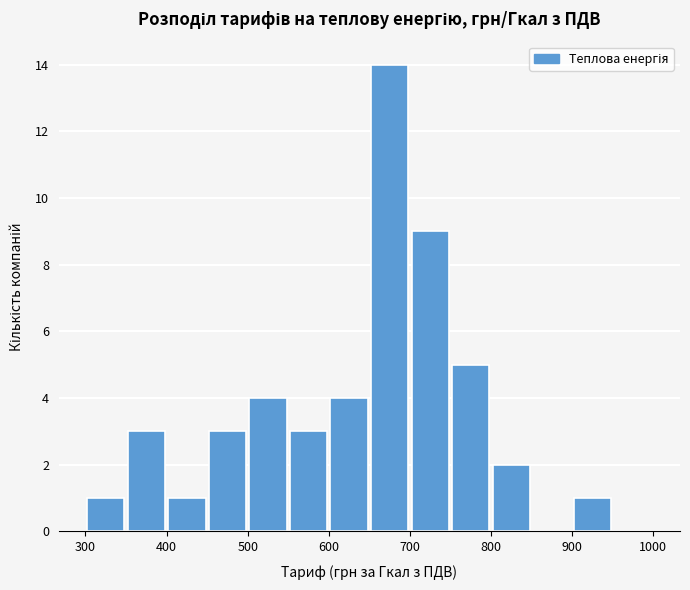

Reading left to right, list every bar in this chart as the range it spans on the x-axis followed by its height. The values are not printed on the chart, so give them approximately, as read against the axis.

300 to 350: 1
350 to 400: 3
400 to 450: 1
450 to 500: 3
500 to 550: 4
550 to 600: 3
600 to 650: 4
650 to 700: 14
700 to 750: 9
750 to 800: 5
800 to 850: 2
850 to 900: 0
900 to 950: 1
950 to 1000: 0